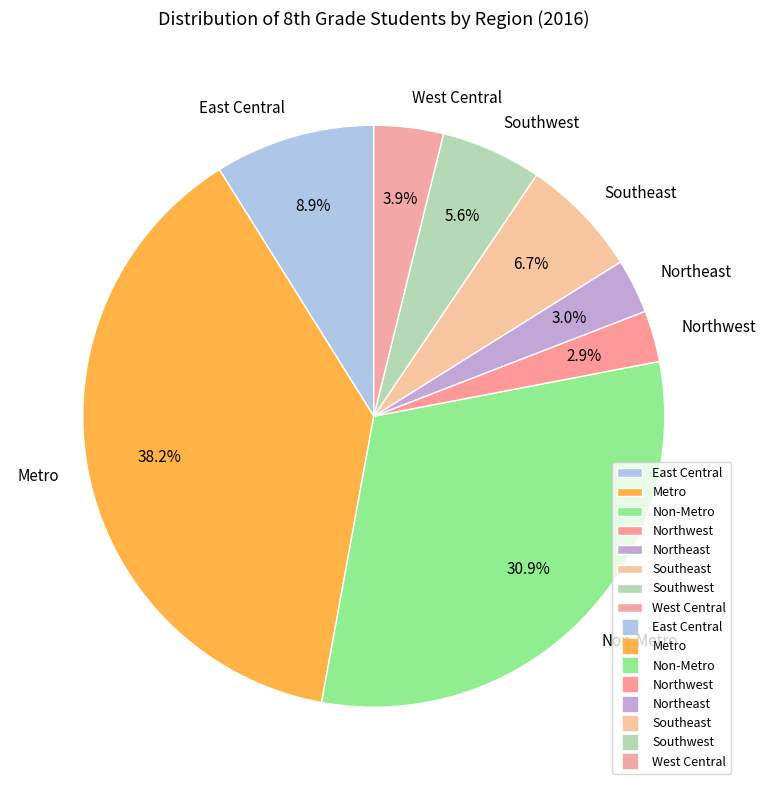

To the nearest percent, what portion does East Central represent?

9%